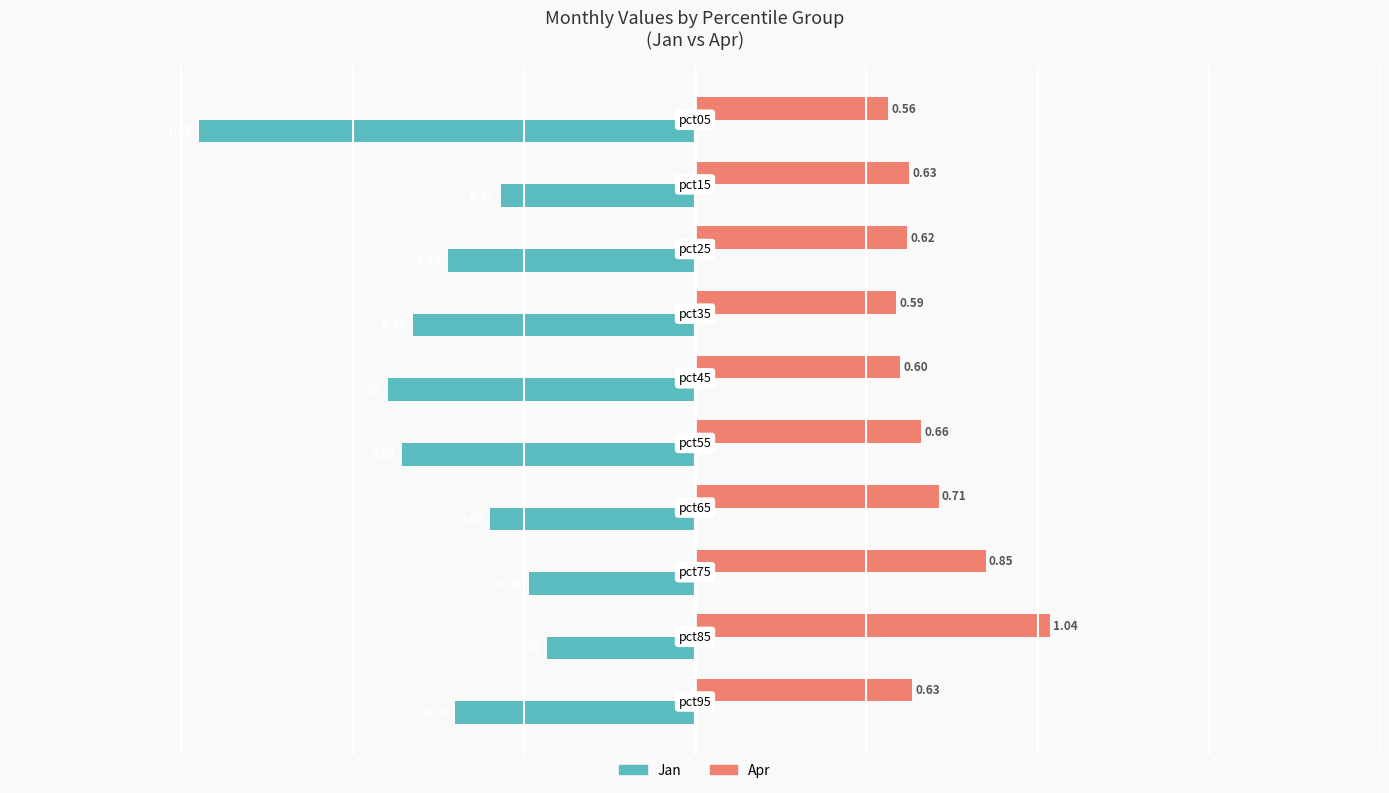

Reading left to right, what are all the values shown in this chart?

Jan (negative direction): -1.4	-0.6	-0.7	-0.8	-0.9	-0.9	-0.6	-0.5	-0.4	-0.7
Apr (positive direction): 0.6	0.6	0.6	0.6	0.6	0.7	0.7	0.8	1.0	0.6